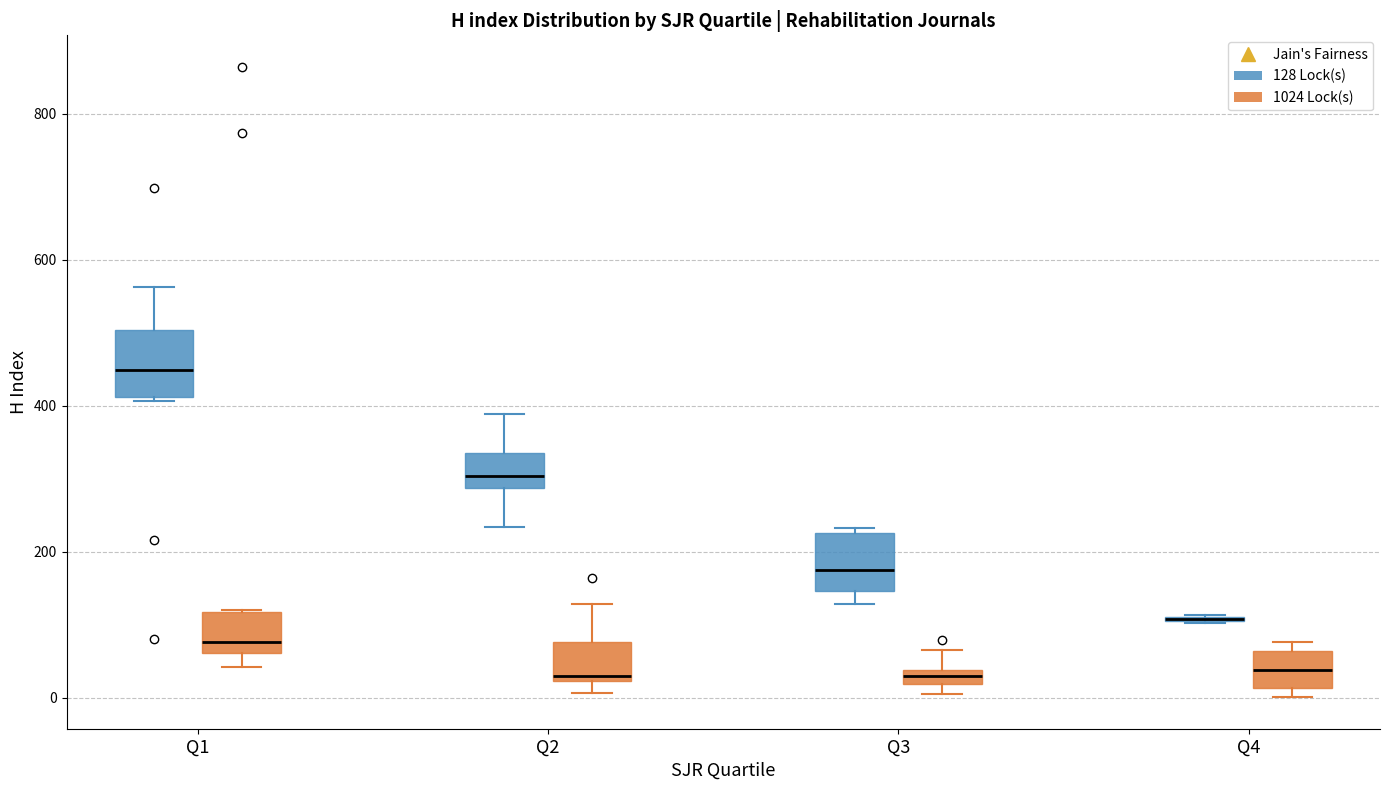

Where is the lower edge of the box for Q3 (128 Lock(s)) on the y-axis? The values are not printed on the chart, so give them approximately, as read against the axis.

140